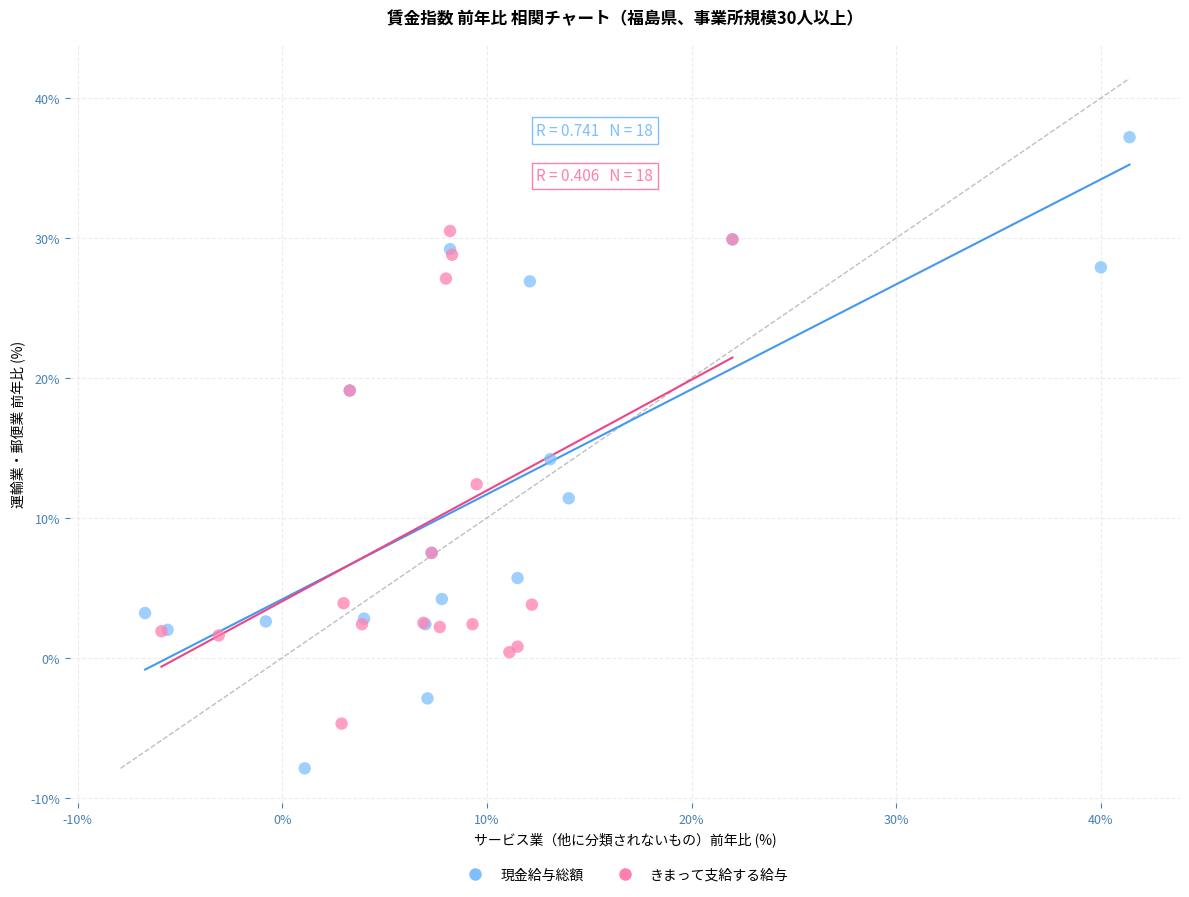

Which series has the widest spread of Y values?

現金給与総額